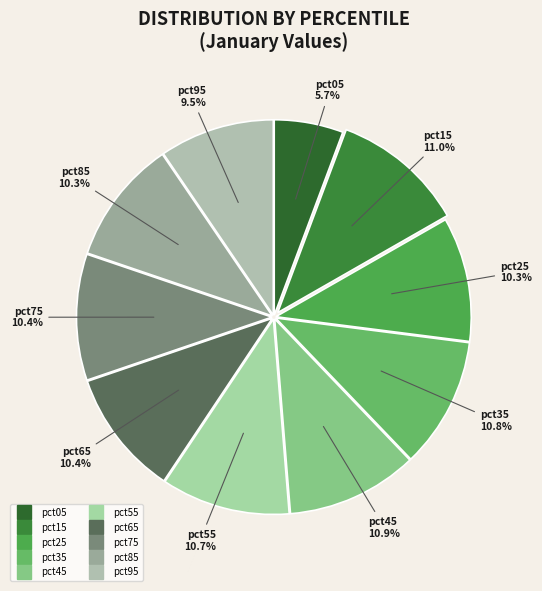

Which has a higher value, pct05 or pct75?

pct75